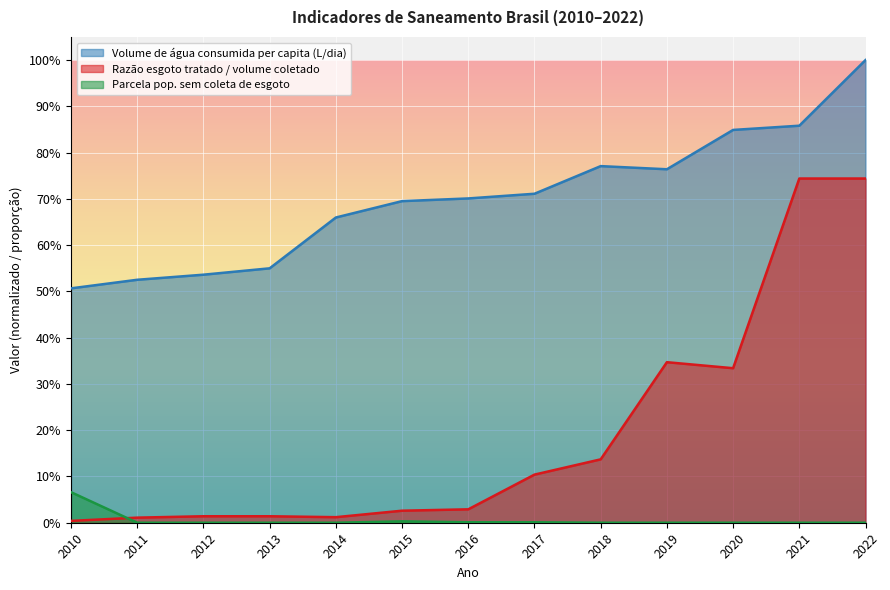

What is the difference between the highest and lowest values at 2011?

0.5